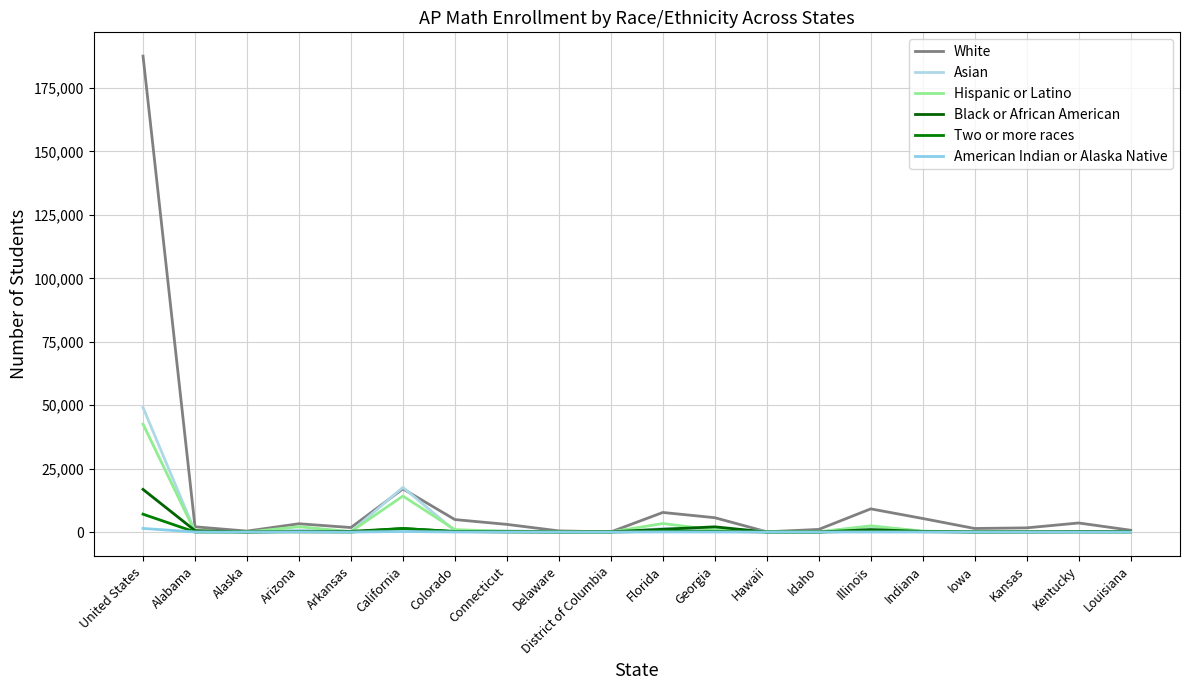

What position from the left is Georgia?

12